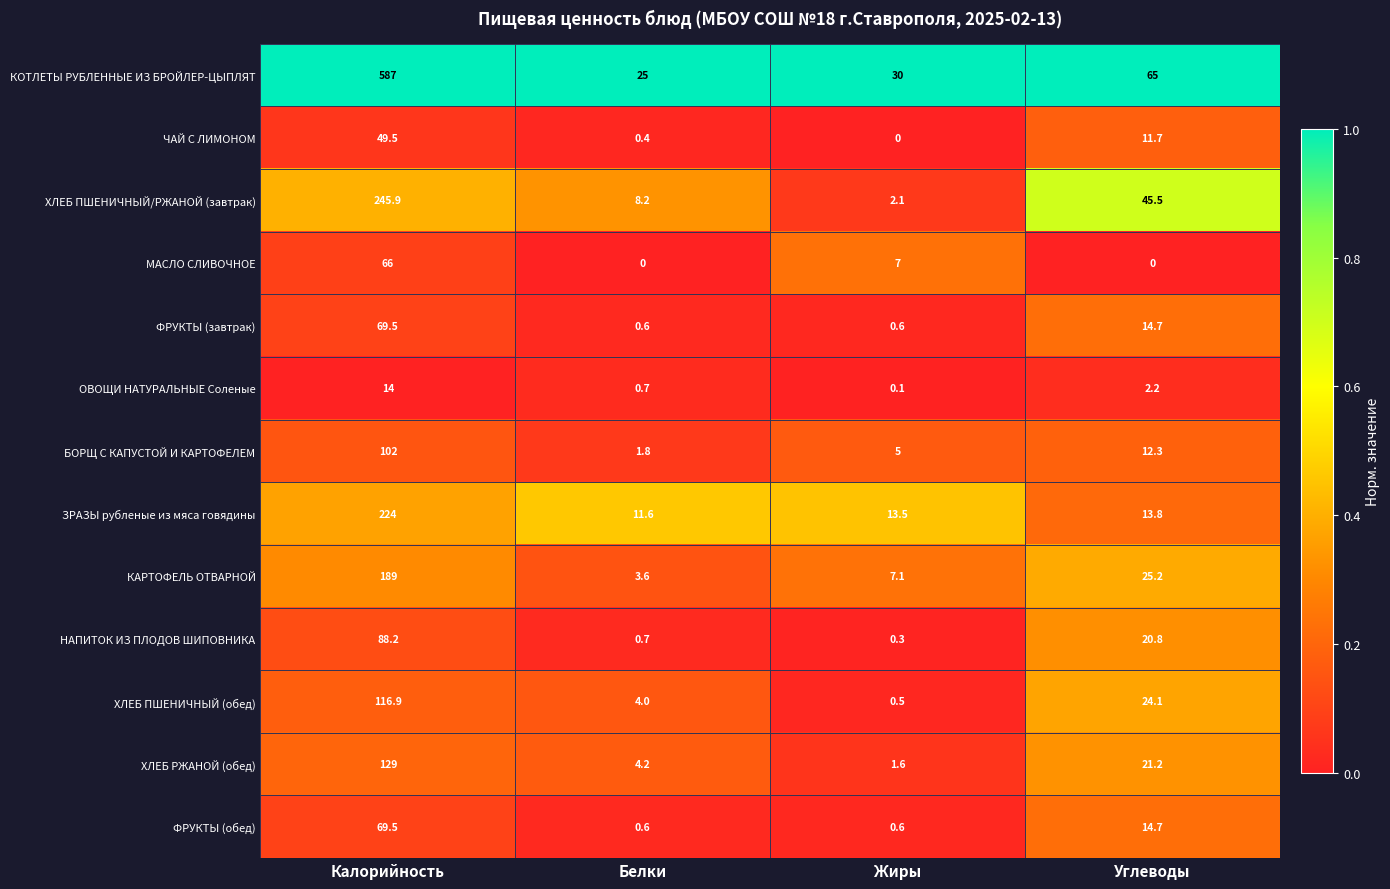

At which category is the sum across all series the highest?

Калорийность